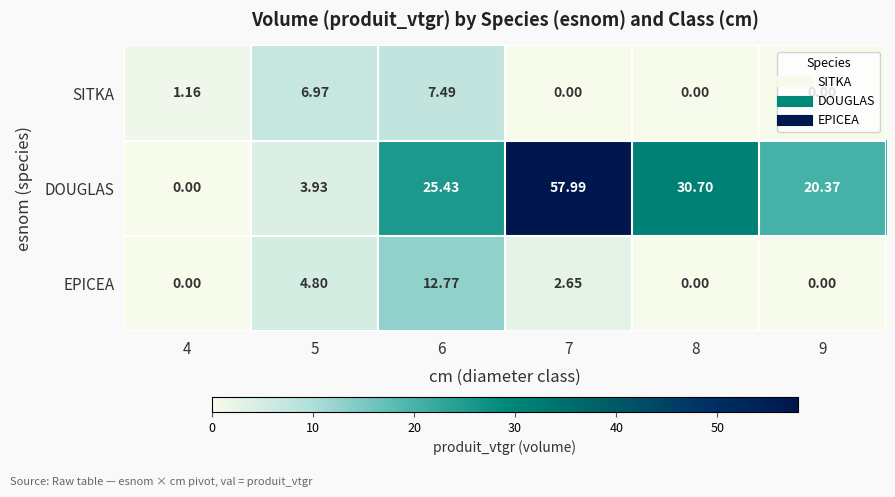

Between 4 and 6, which series saw the biggest shift?

DOUGLAS